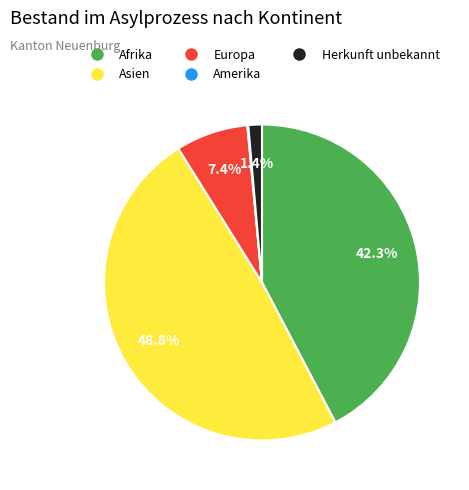

How much of the chart is everything except Europa?

92.6%